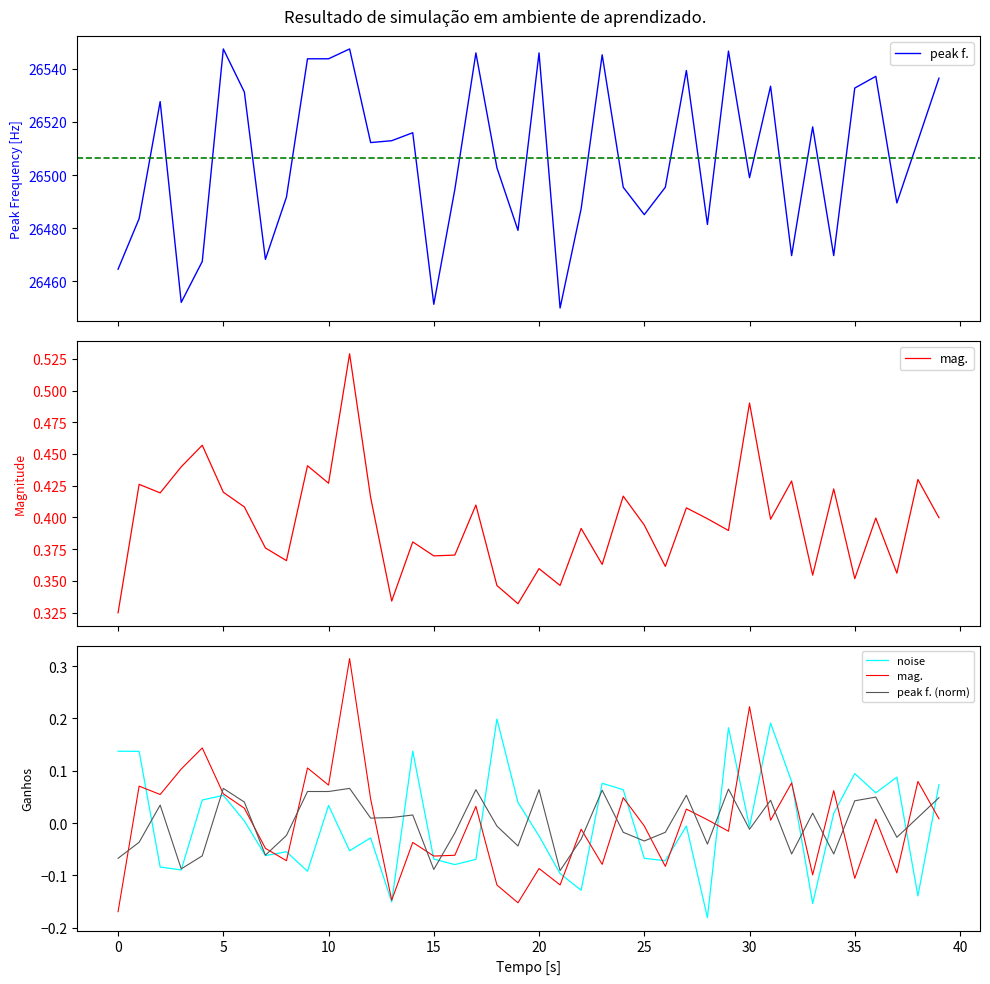

True or false: peak f. (norm) has more than 2 interior local peaks.

True